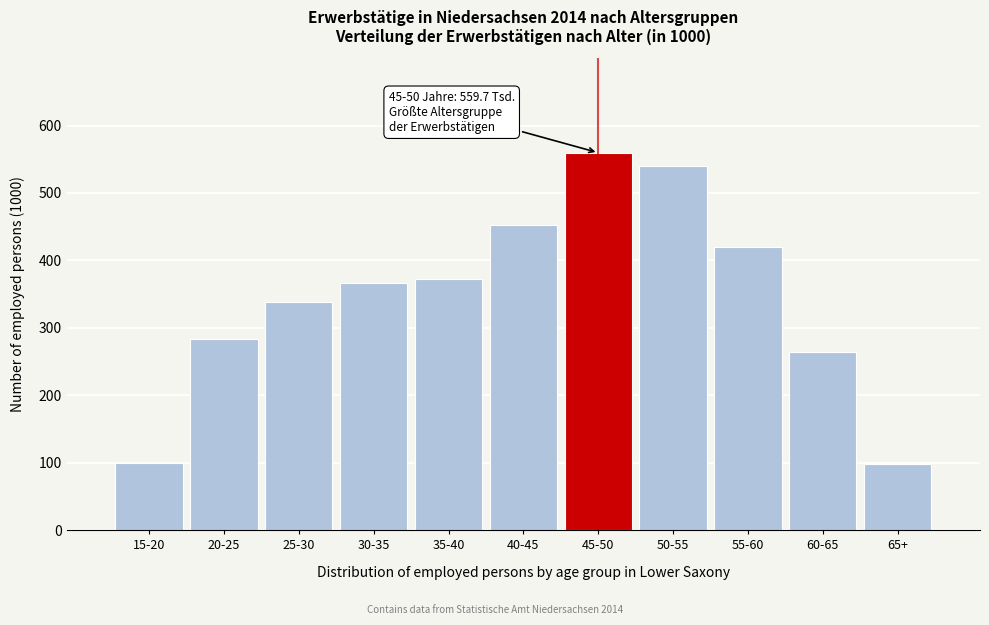

What is the label of the 4th bar from the right?

50-55